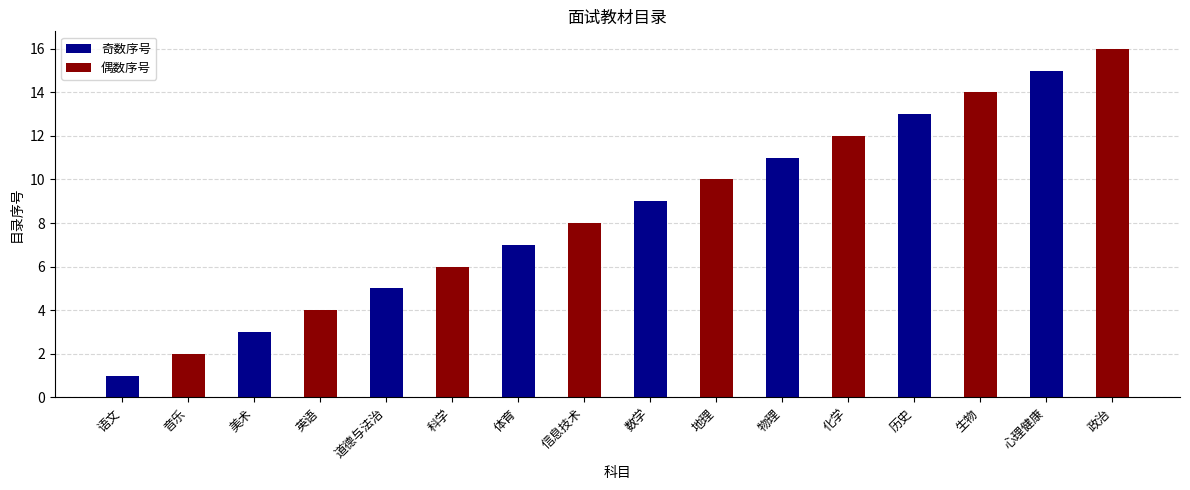

Which series has the largest total across all categories?

偶数序号